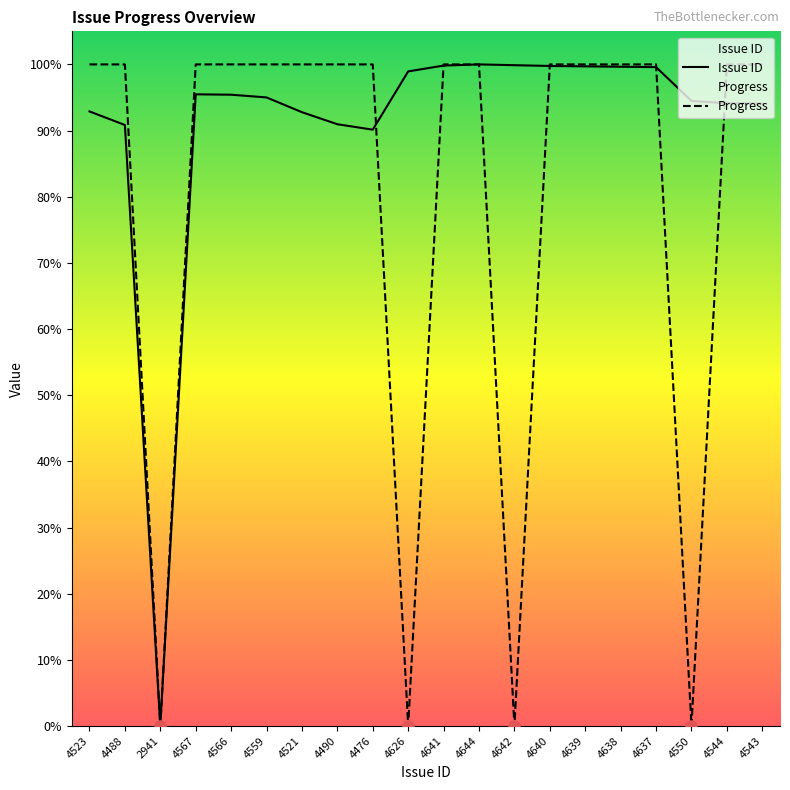

True or false: Issue ID has more than 1 points higher than both neighbors.

True